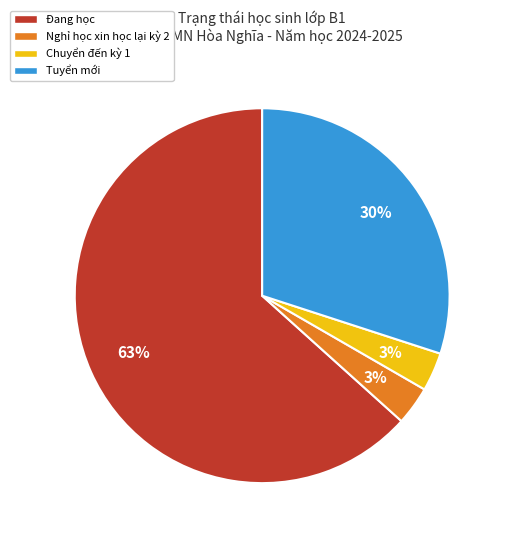

Between Tuyển mới and Chuyển đến kỳ 1, which is larger?

Tuyển mới